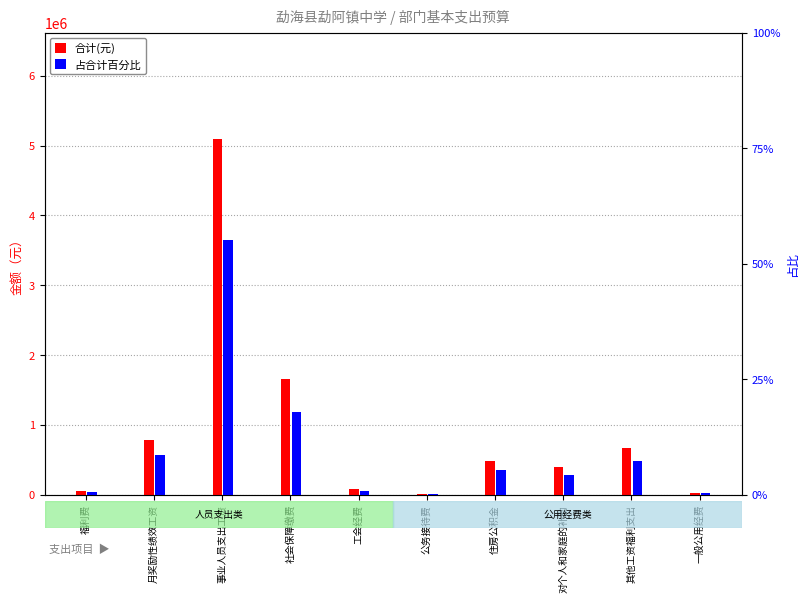

What is the difference between the highest and lowest values at 工会经费?

80226.8